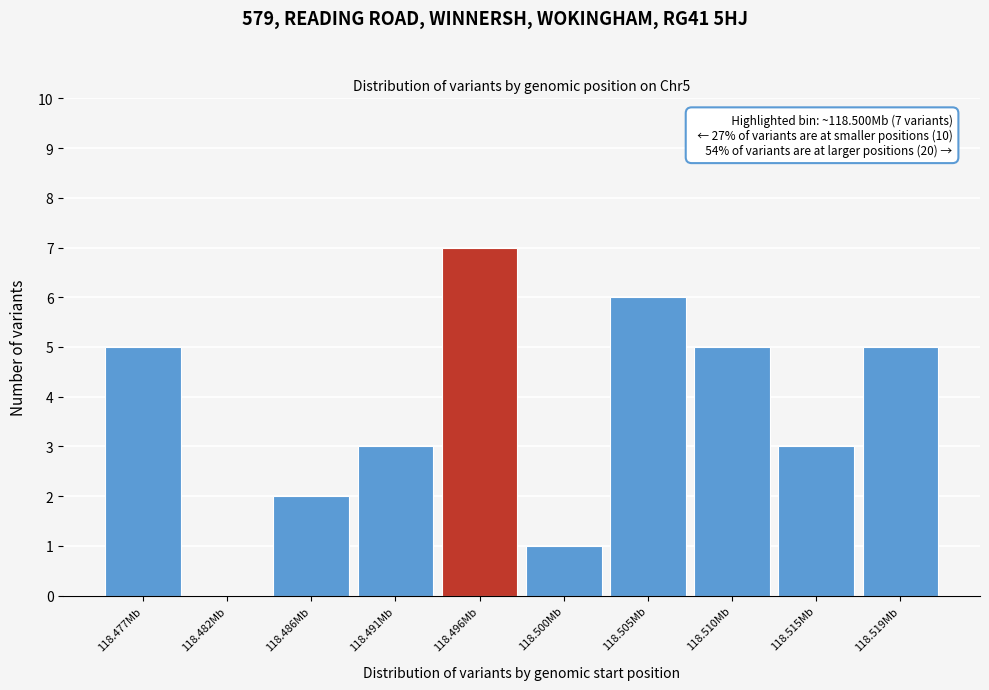

Reading left to right, transcribe all the data shown in this chart.

118.477Mb=5	118.482Mb=0	118.486Mb=2	118.491Mb=3	118.496Mb=7	118.500Mb=1	118.505Mb=6	118.510Mb=5	118.515Mb=3	118.519Mb=5